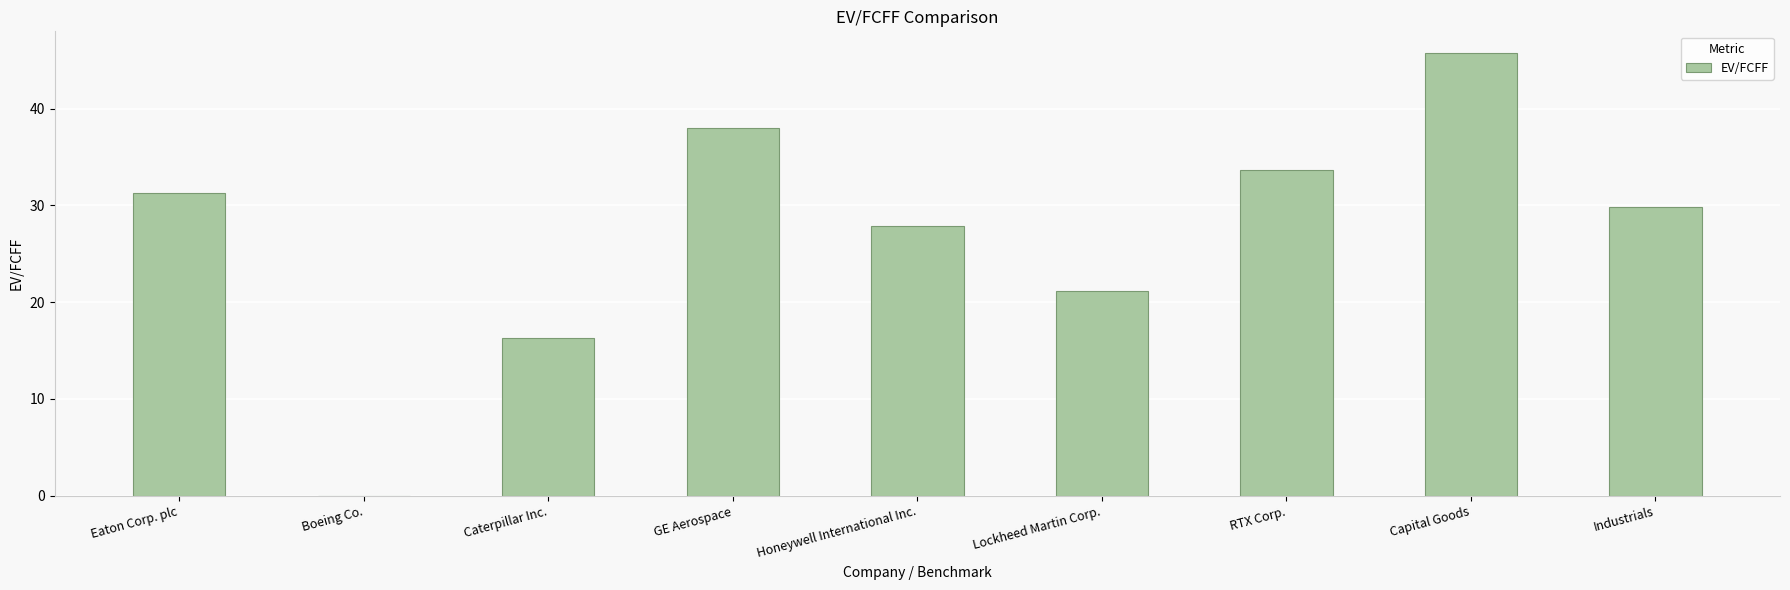

At which label is the value closest to 22?

Lockheed Martin Corp.